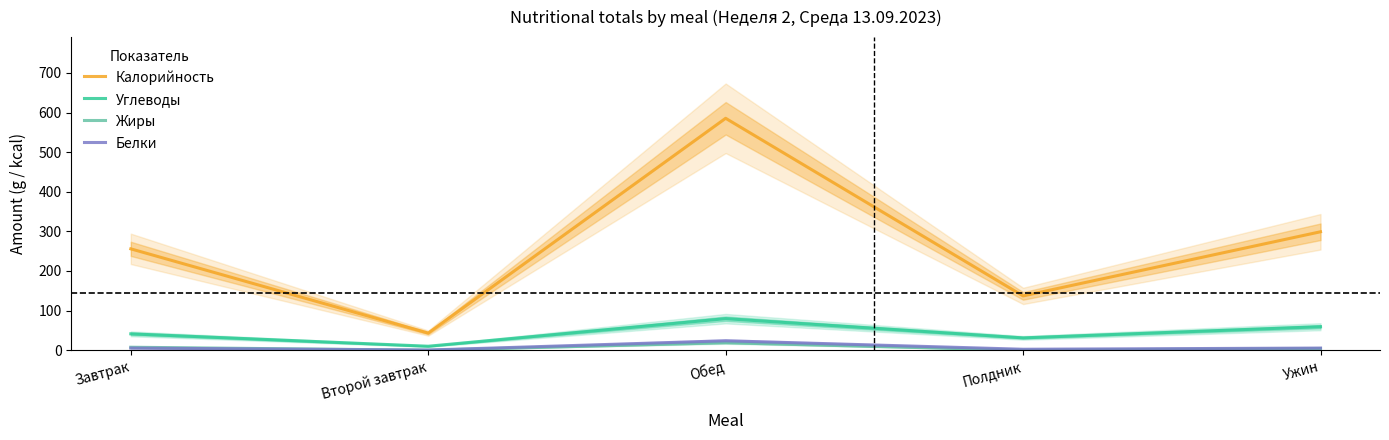

At which category is the sum across all series the highest?

Обед